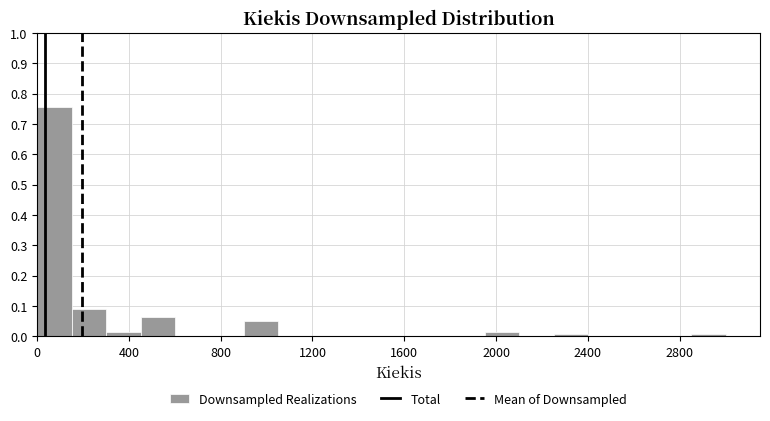

Read against the x-axis, roughly where is the centre of the tallest bar?

100